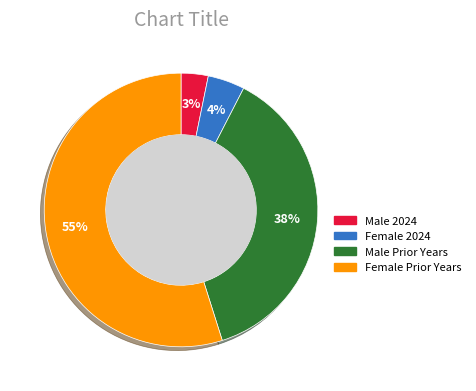

To the nearest percent, what is the difference between the largest and smallest slice percentages?

52%